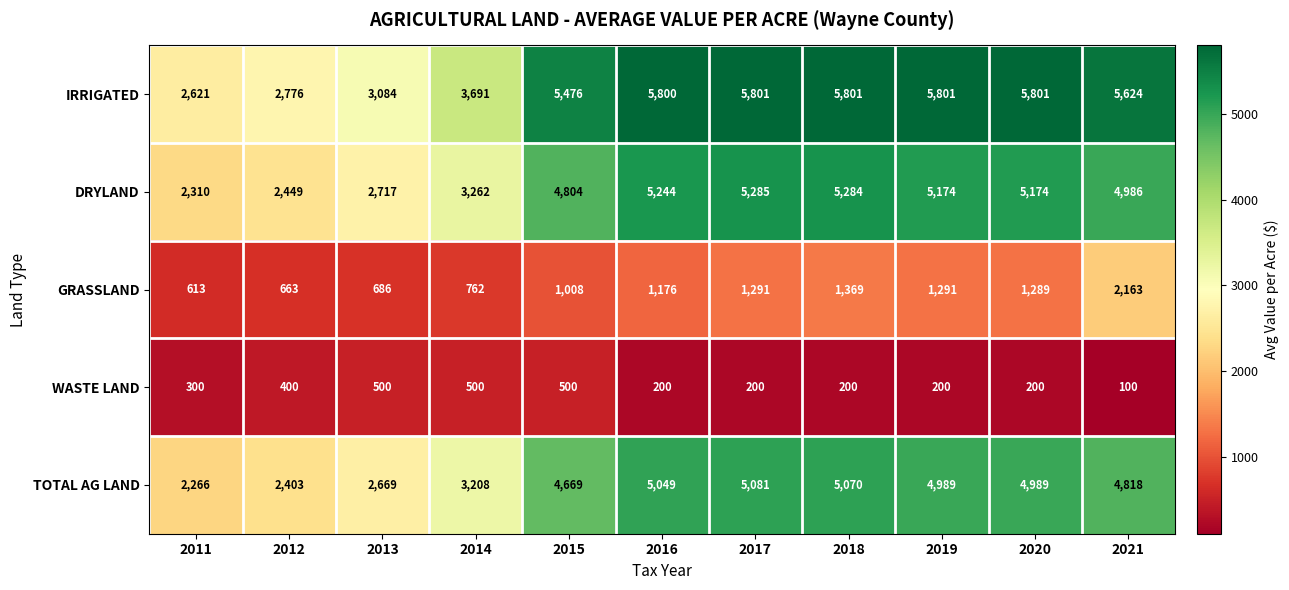

Rank the series at 2013 from lowest to highest value.

WASTE LAND, GRASSLAND, TOTAL AG LAND, DRYLAND, IRRIGATED